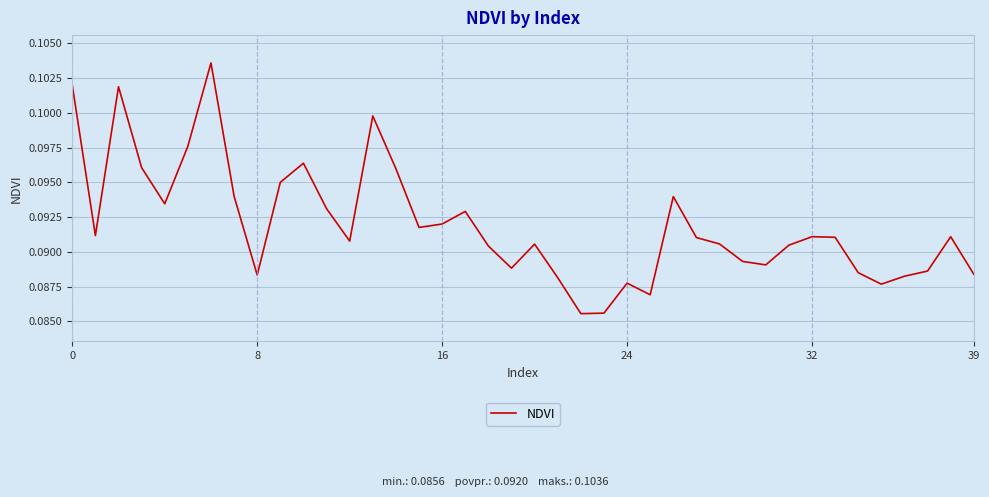

What is the greatest value displayed?

0.1